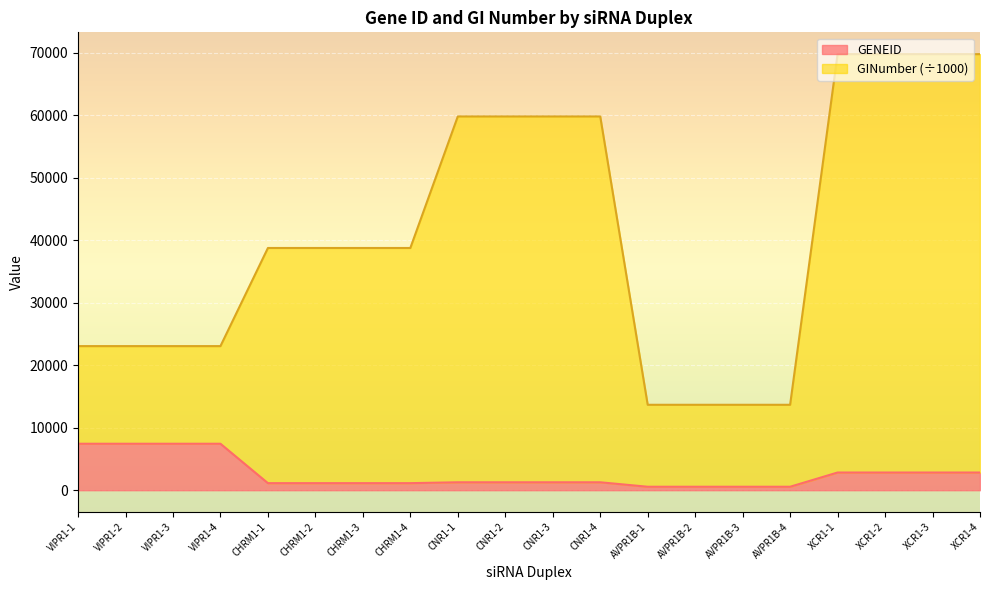

True or false: GENEID has more than 0 interior local peaks.

False